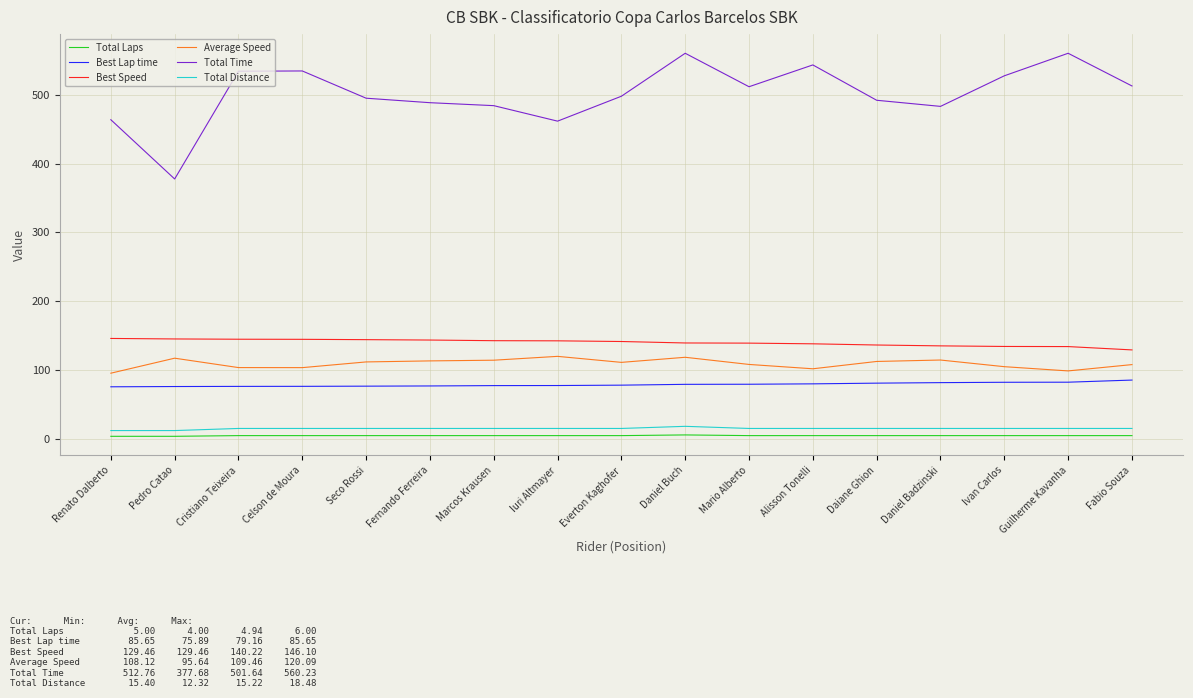

What value does the Total Distance series have at Seco Rossi?

15.4